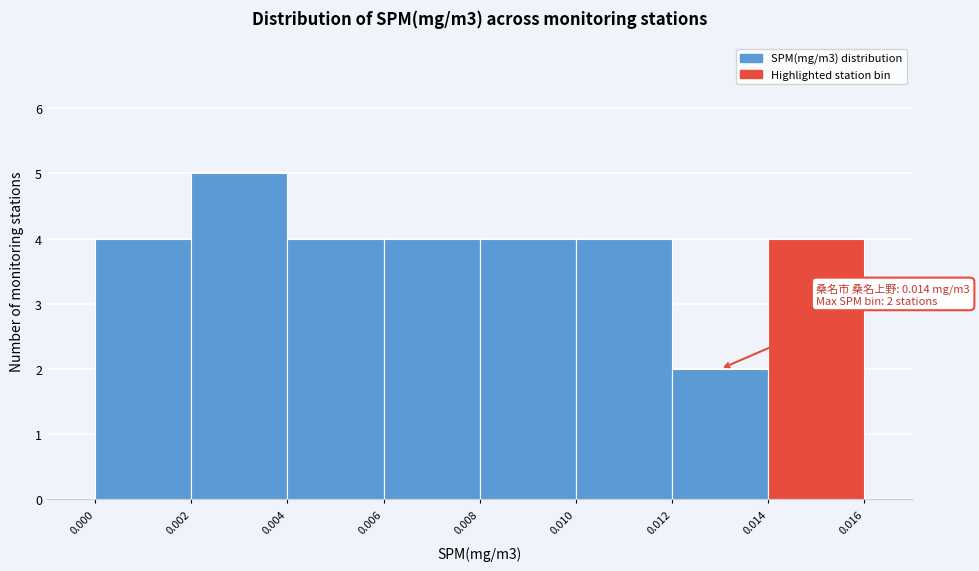

Over which range of the x-axis is the bar tallest?

0.002 to 0.004